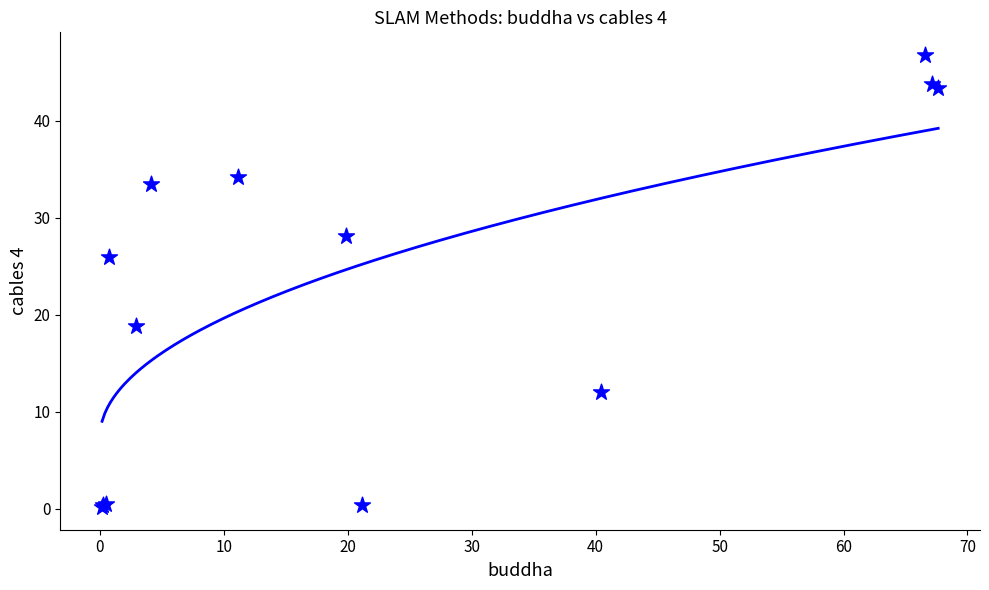

What Y value in the scatter plot is closest to 23?

26.0